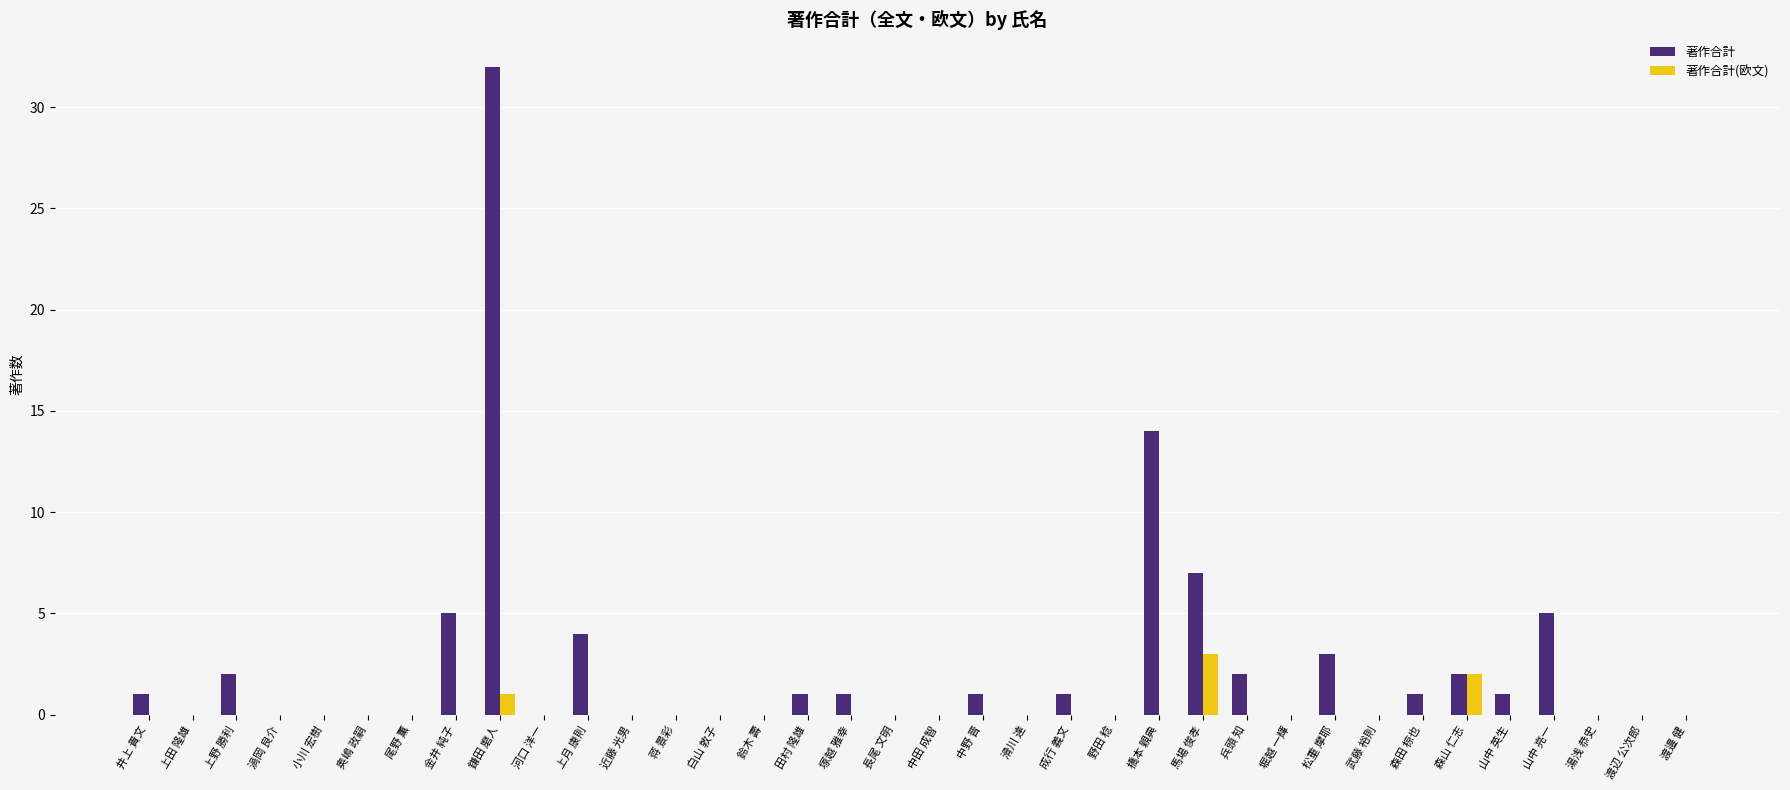

Where is 著作合計 nearest to the value 16?

橋本 親典